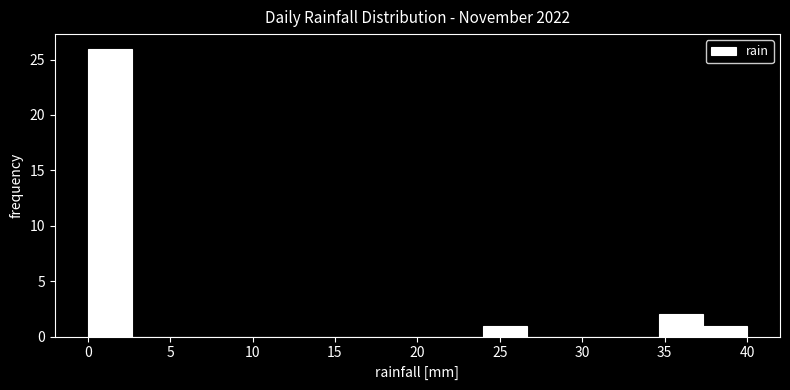

How tall is the bar that spans 34.5 to 37.5 on the x-axis? Neither the bar edges nor the heights are printed on the chart, so give them approximately, as read against the axes.

2